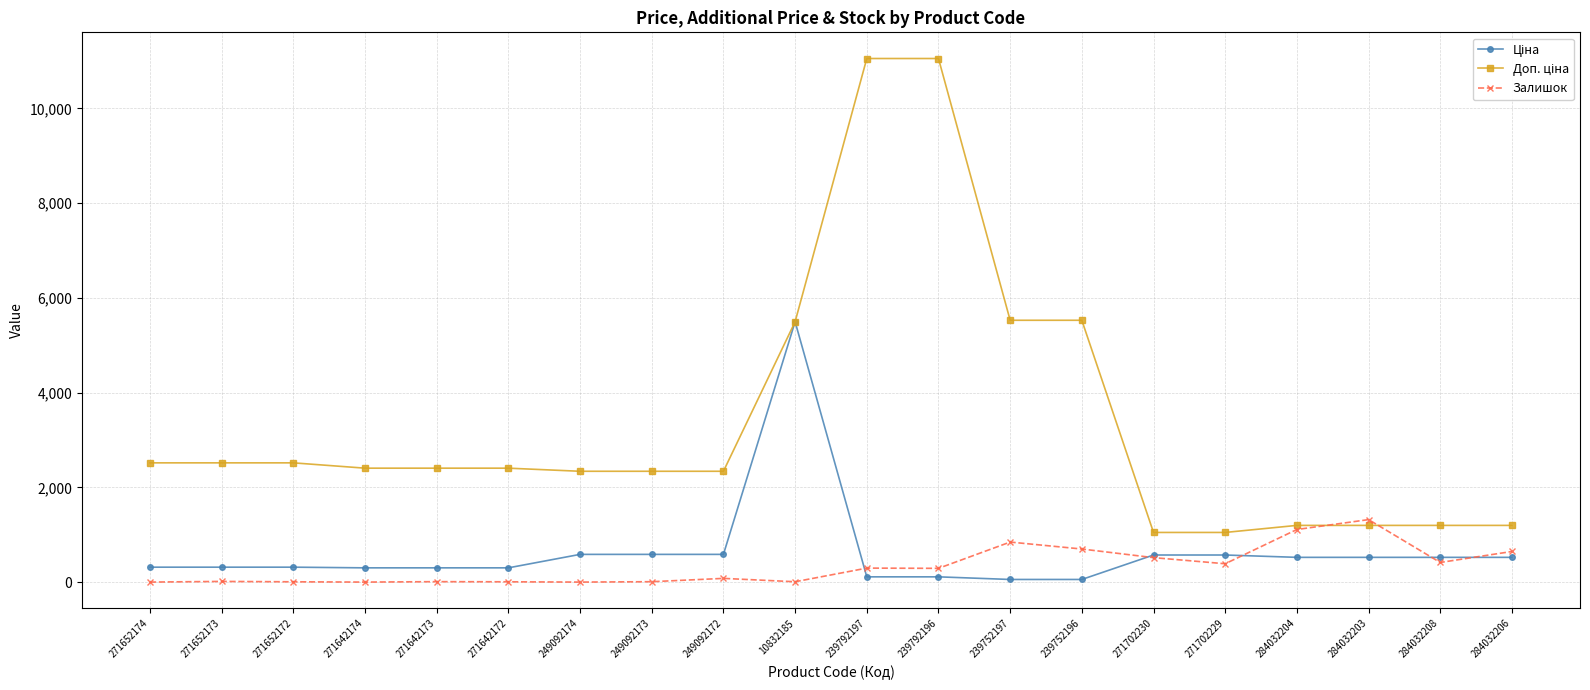

What is the difference between the highest and lowest values at 284032203?

796.8